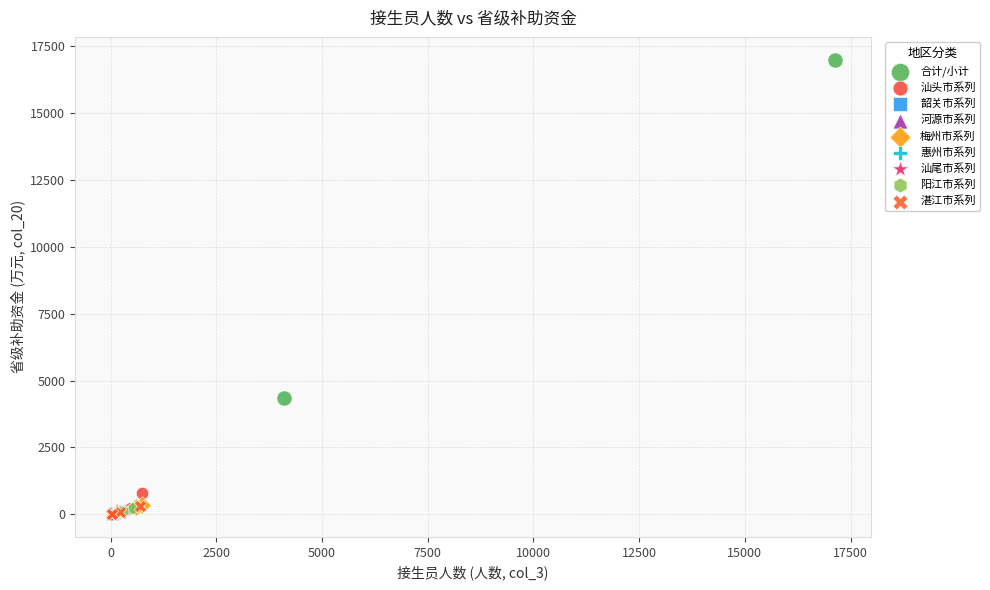

What are all the series names shown in the legend?

合计/小计, 汕头市系列, 韶关市系列, 河源市系列, 梅州市系列, 惠州市系列, 汕尾市系列, 阳江市系列, 湛江市系列